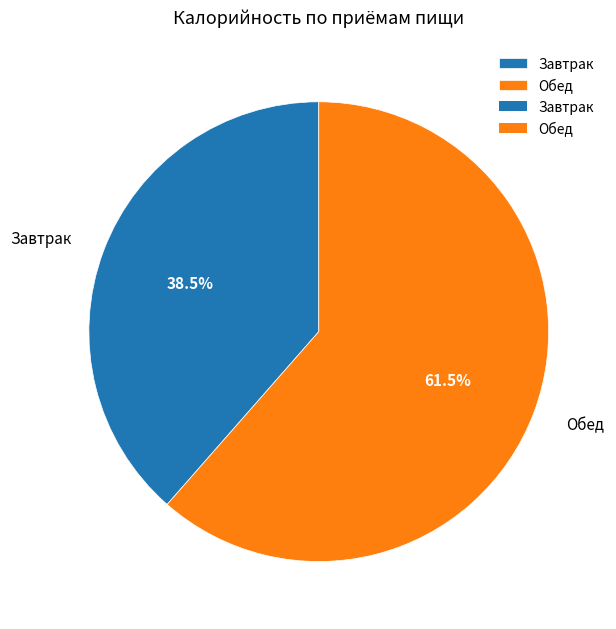

Which slice is the largest?

Обед